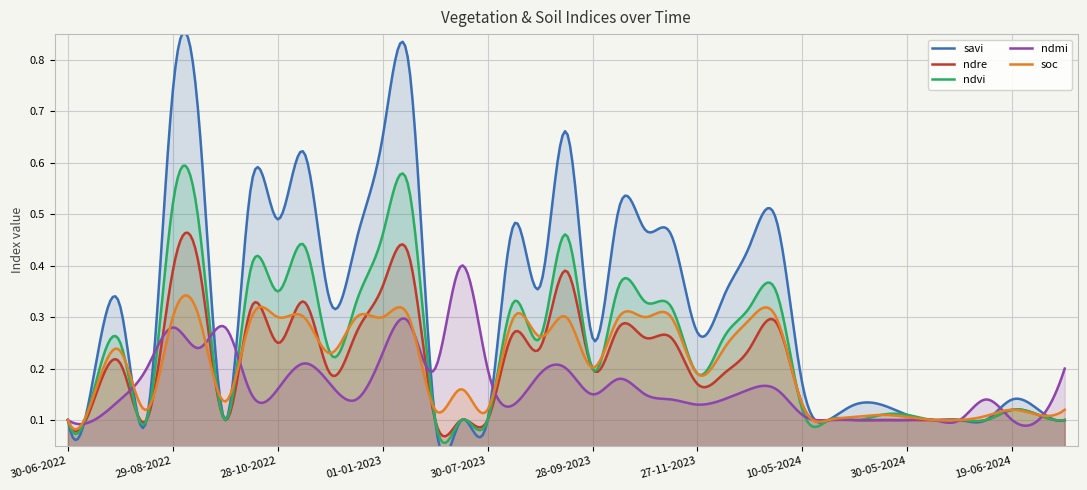

What is the difference between the ndvi values at 13-09-2023 and 12-12-2022?

0.1